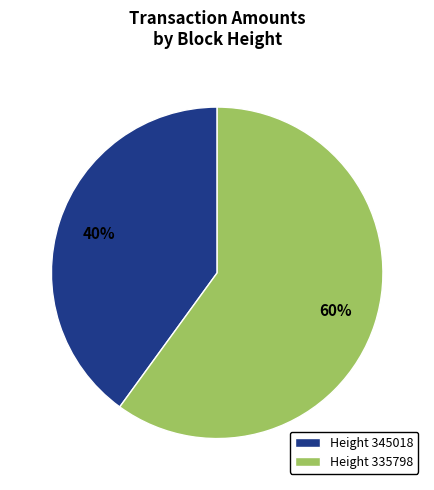

Do Height 345018 and Height 335798 together represent more than half of the pie?

Yes